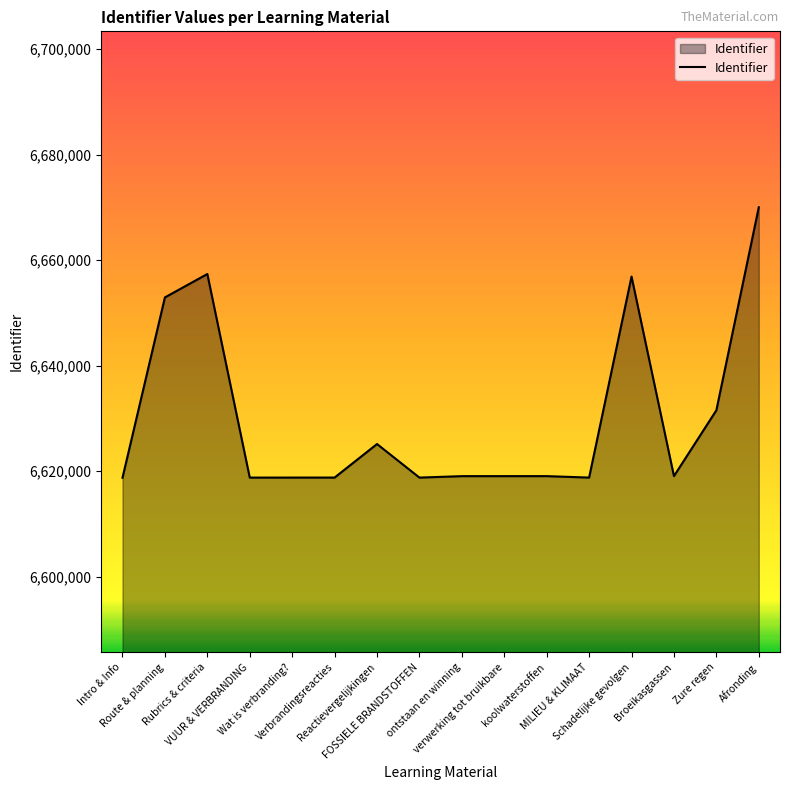

What value does the data have at Rubrics & criteria, to the nearest 100?

6657400